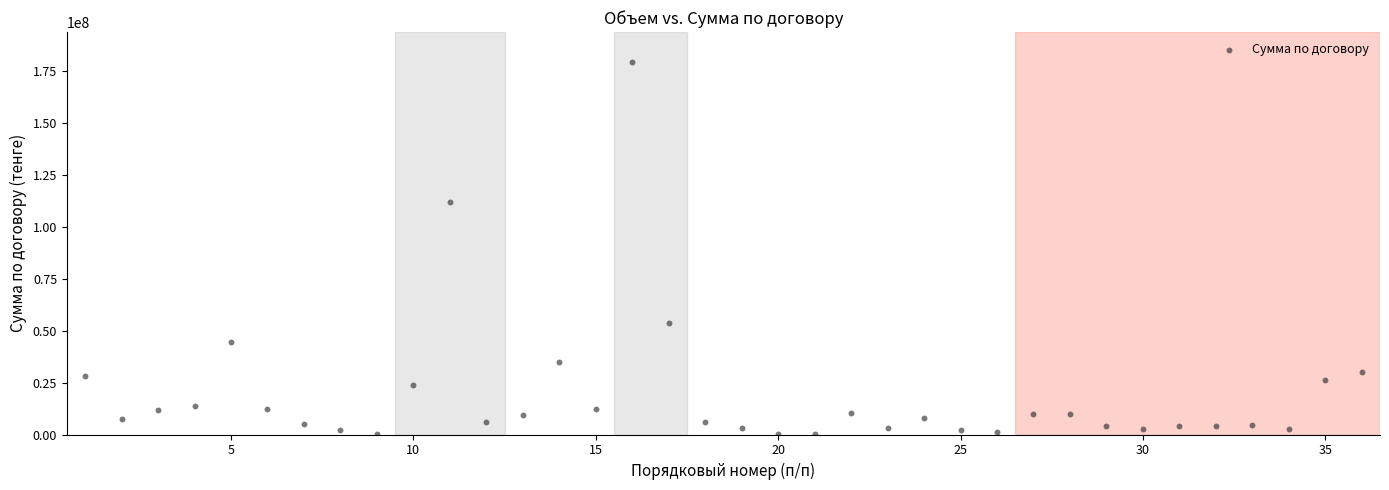

What Y value in the scatter plot is closest to 89834457?

111812400